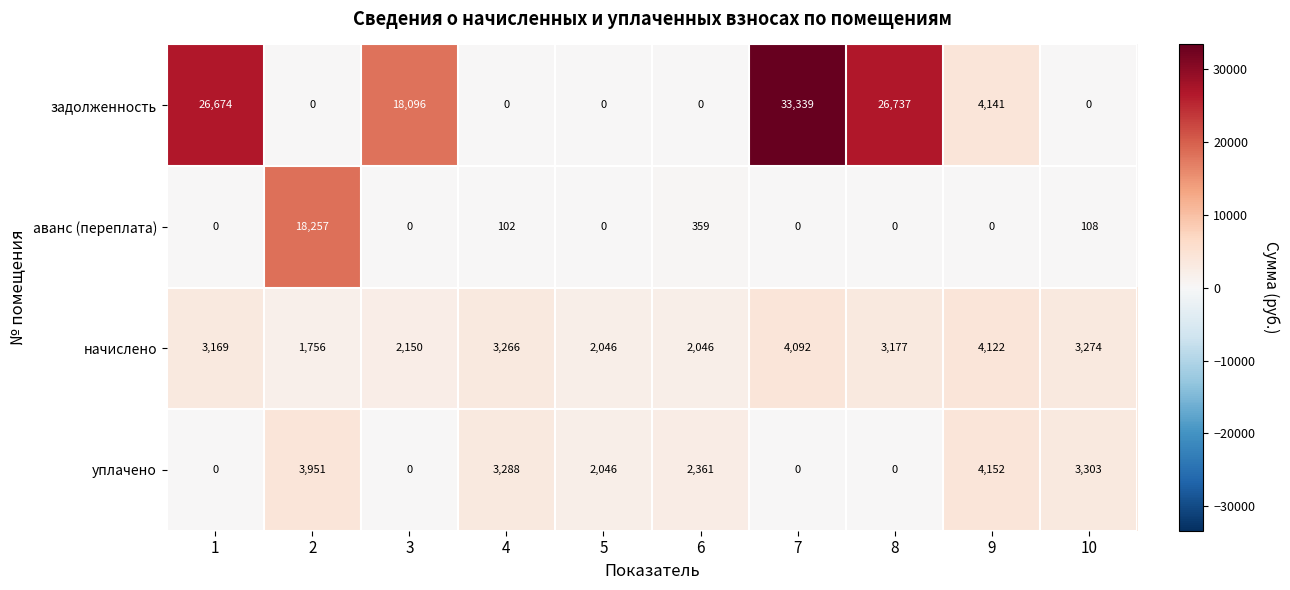

Where does the начислено series first go above 3177?

4